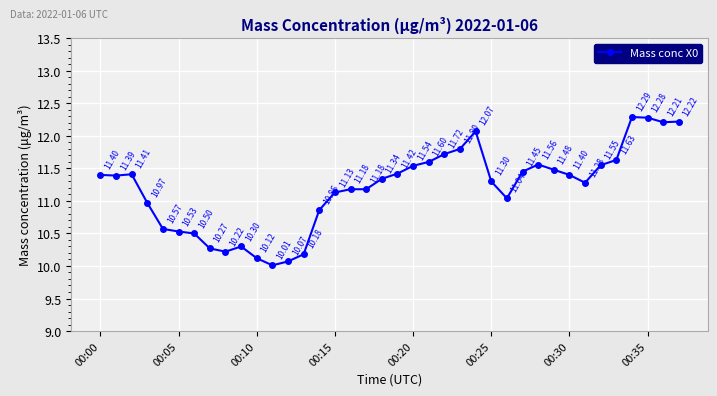

True or false: there are more than 0 points higher than both neighbors.

True